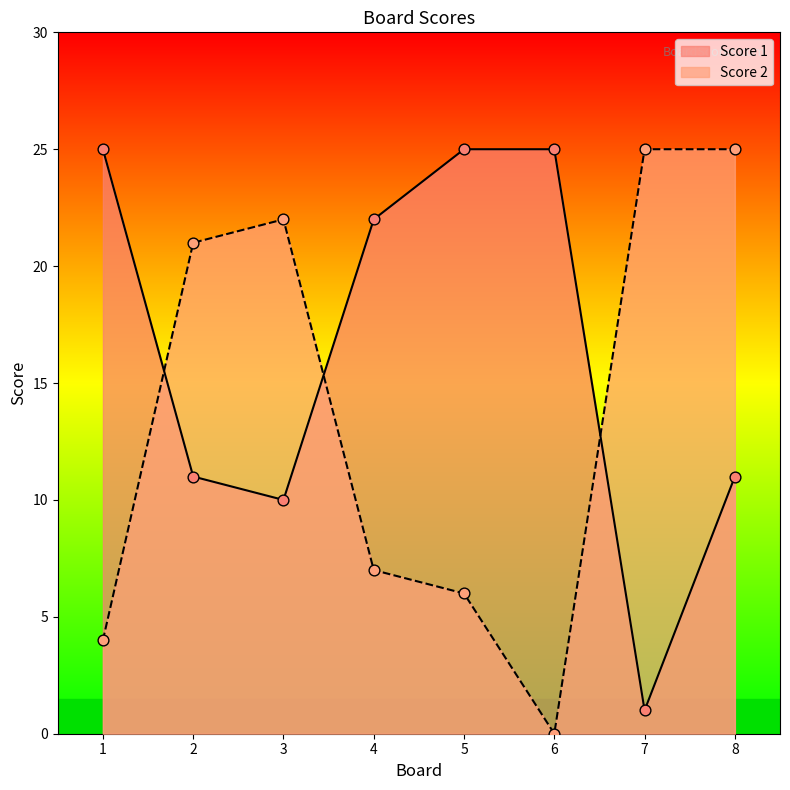

What are all the series names shown in the legend?

Score 1, Score 2